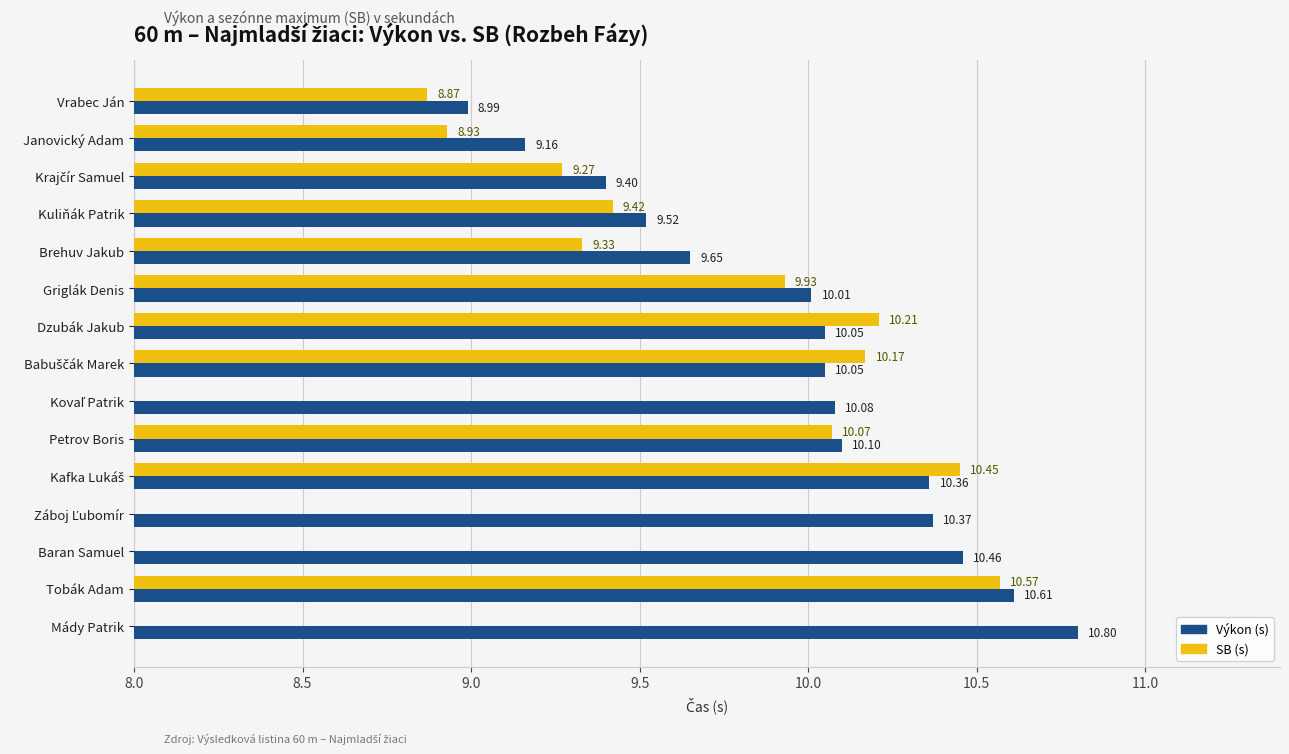

How many groups of bars are there?

15